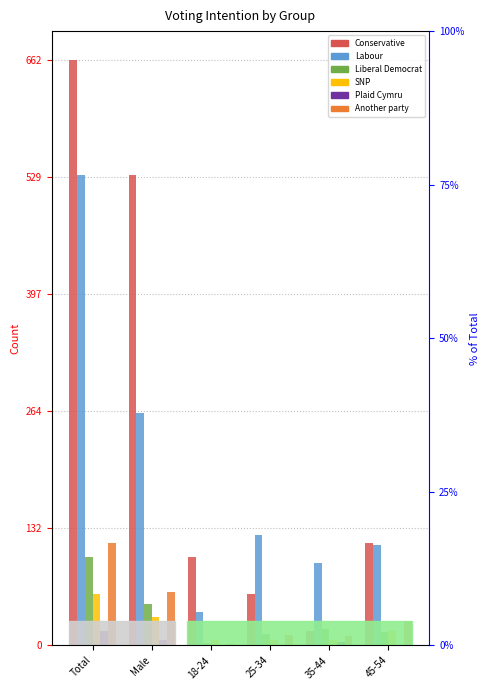

True or false: Conservative has a value of 532 at Male.

True